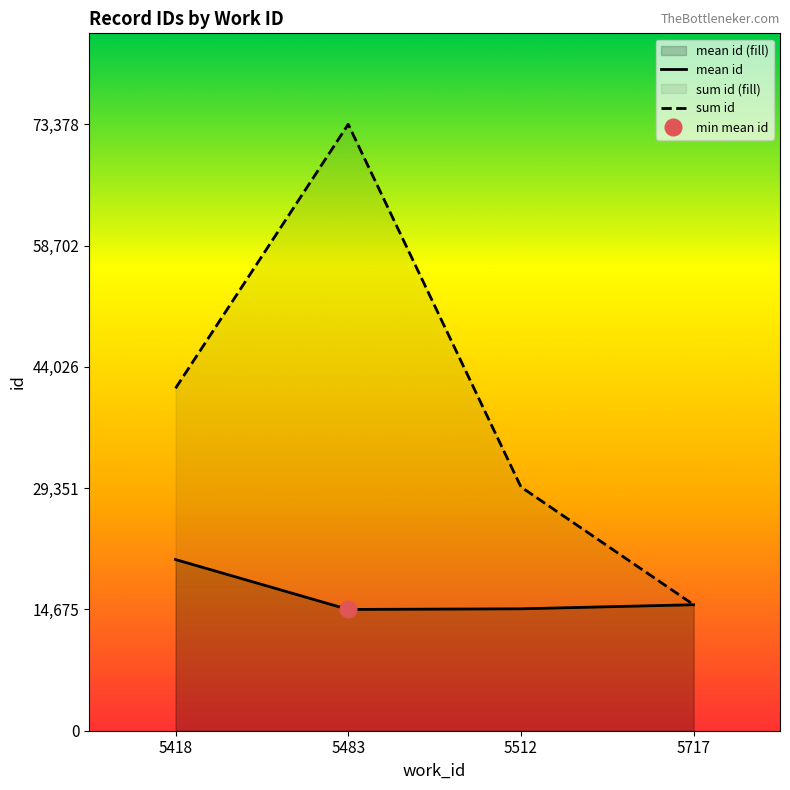

List the labels in order of sum id value, smallest first.

5717, 5512, 5418, 5483